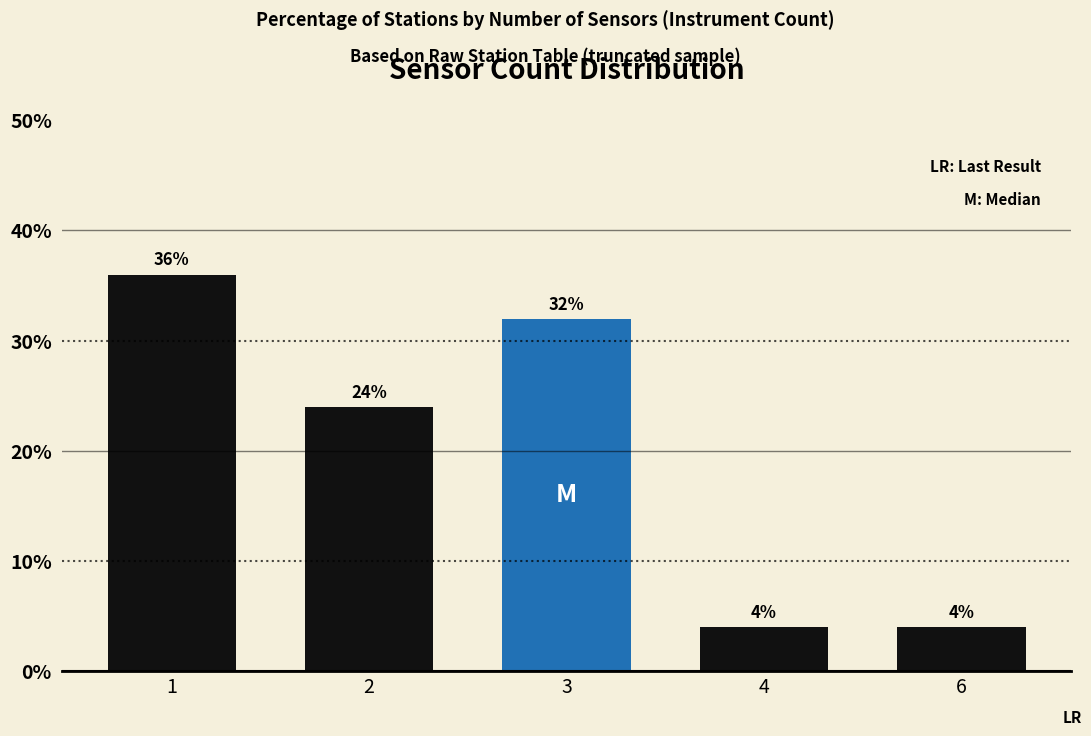

Which label corresponds to the largest value in the chart?

1